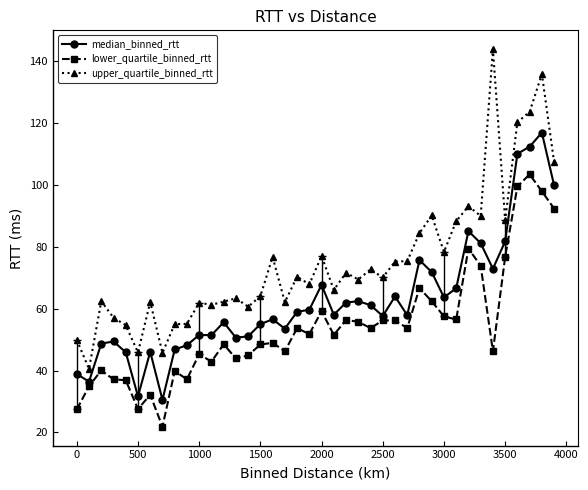

What is the maximum value for upper_quartile_binned_rtt?

143.9